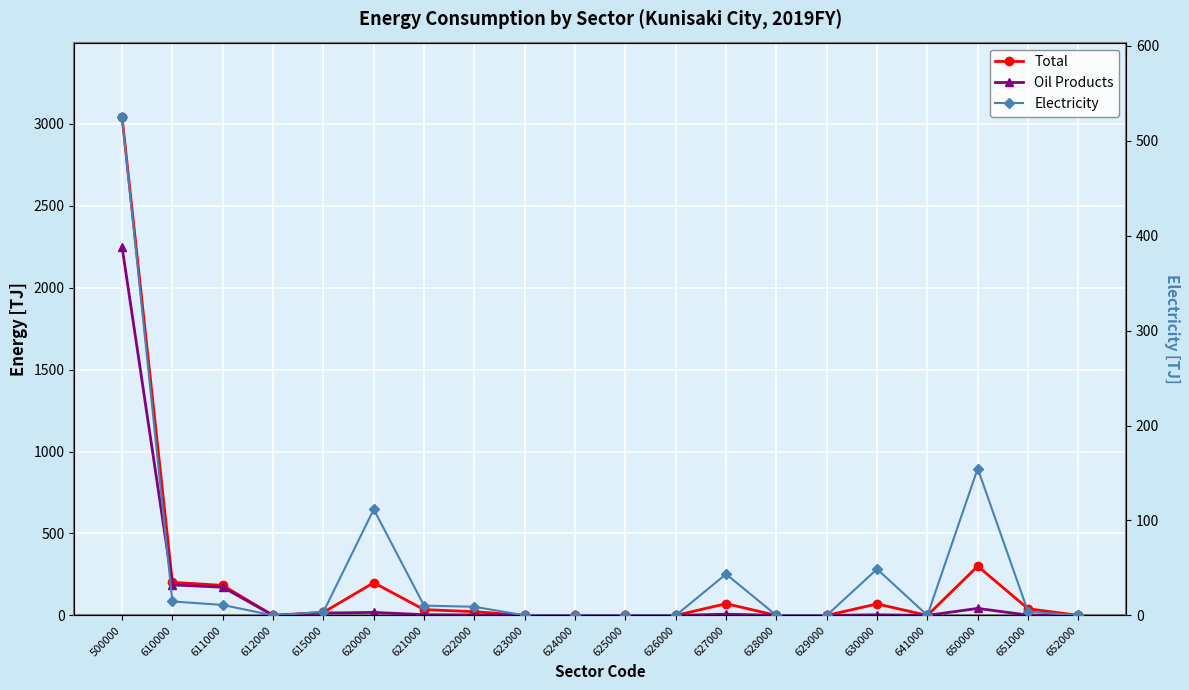

How many lines are shown in the chart?

3